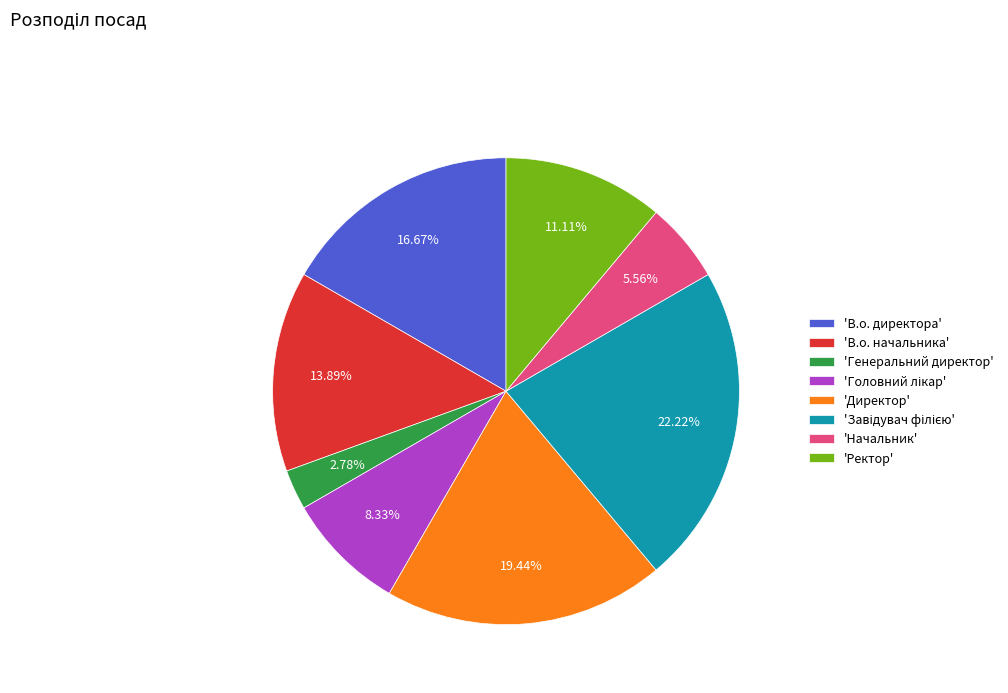

Which category has the smallest portion of the pie?

'Генеральний директор'